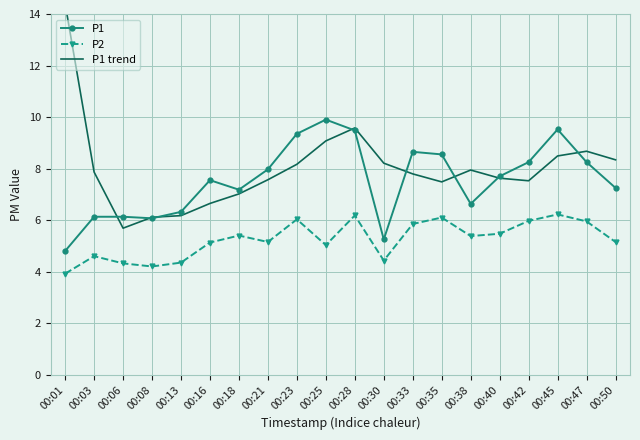

At 00:28, list the series in order from smallest to largest.

P2, P1, P1 trend